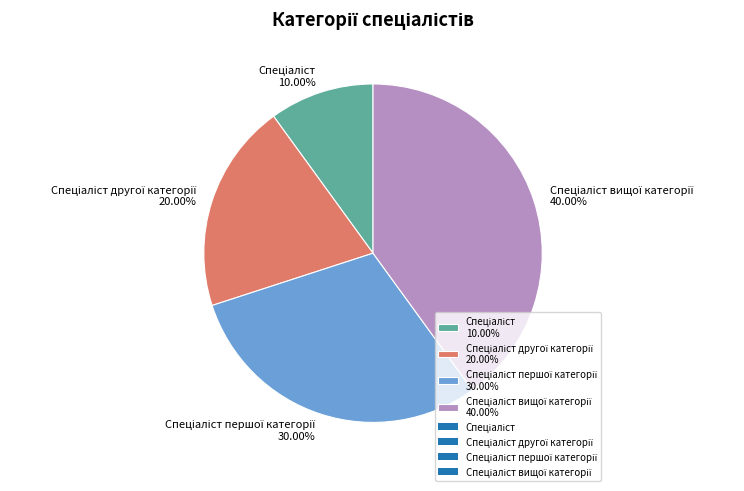

Is there any slice that represents more than half of the pie?

No